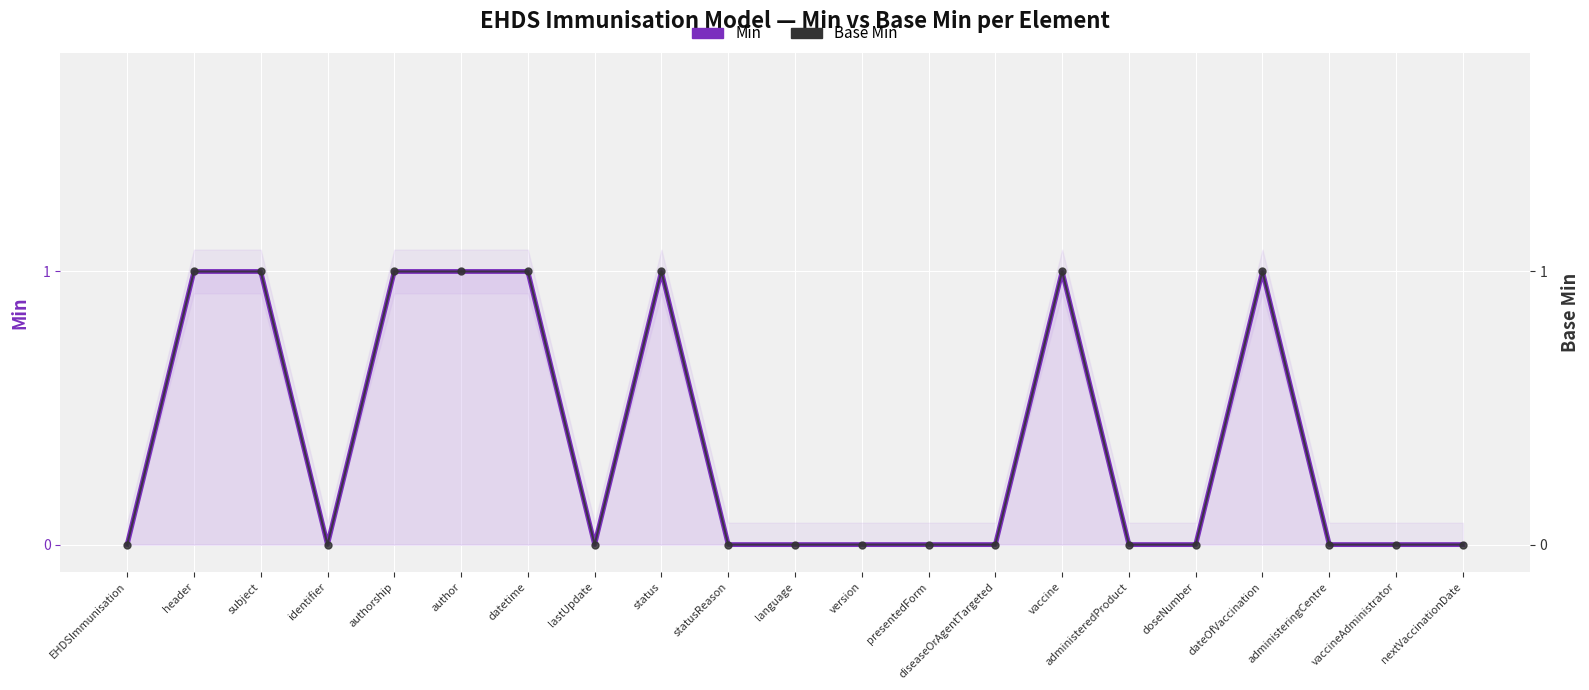

What position from the right is lastUpdate?

14